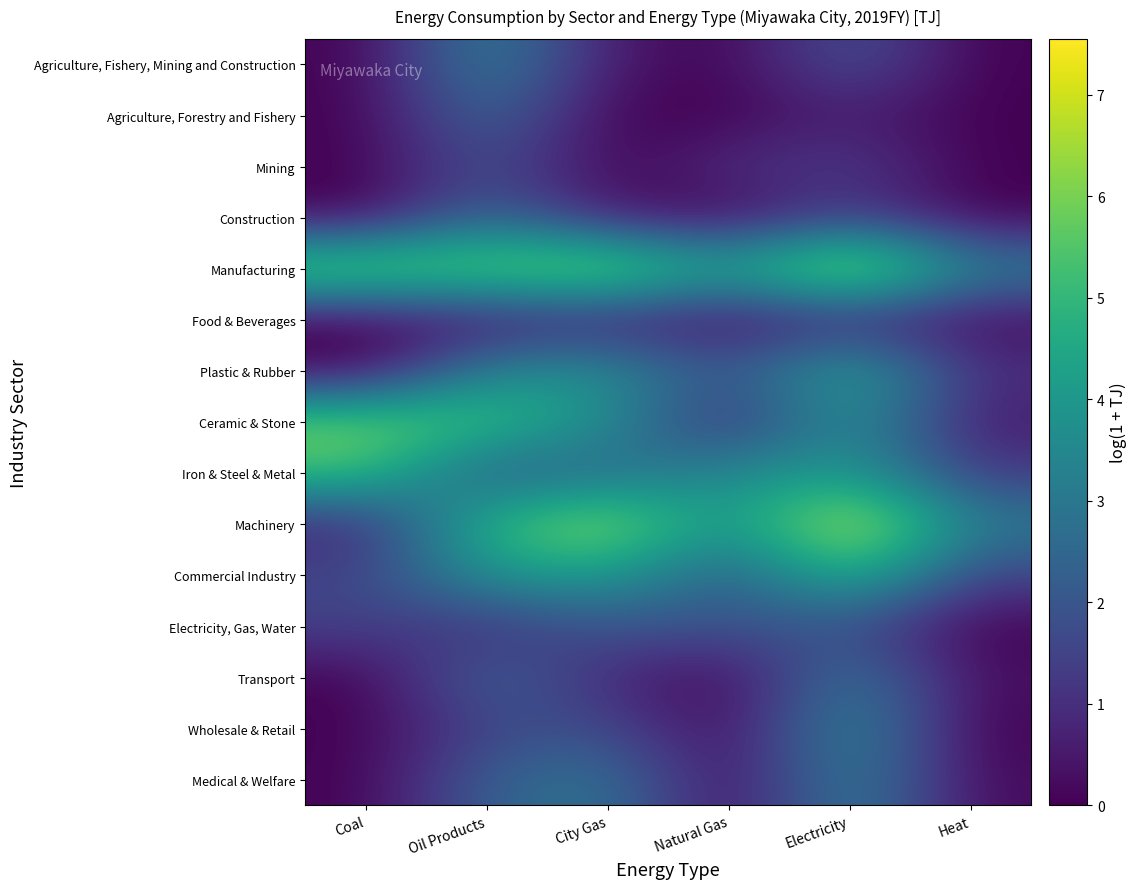

At Electricity, list the series in order from largest to smallest.

Manufacturing, Machinery, Commercial Industry, Plastic & Rubber, Iron & Steel & Metal, Ceramic & Stone, Wholesale & Retail, Medical & Welfare, Transport, Agriculture, Fishery, Mining and Construction, Electricity, Gas, Water, Construction, Mining, Food & Beverages, Agriculture, Forestry and Fishery